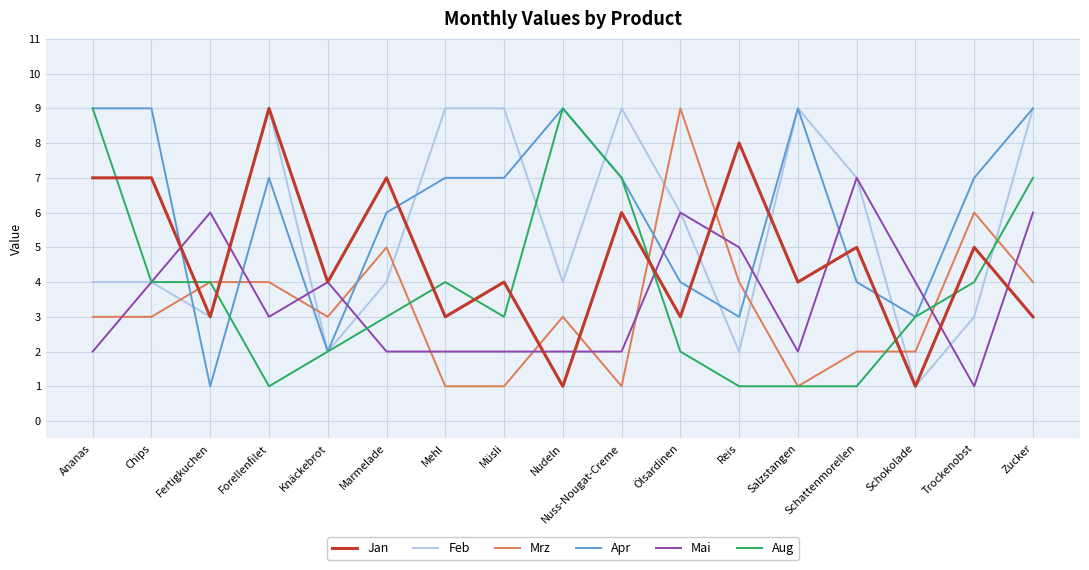

What position from the right is Schokolade?

3